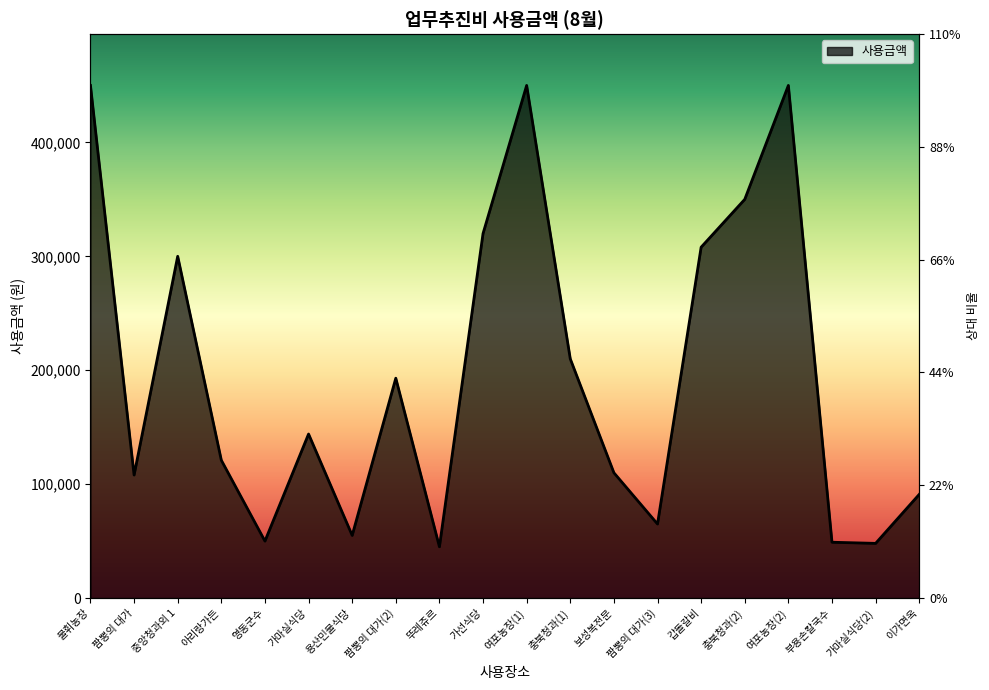

What is the sum of the values at 여포농장(2) and 여포농장(1)?

900000